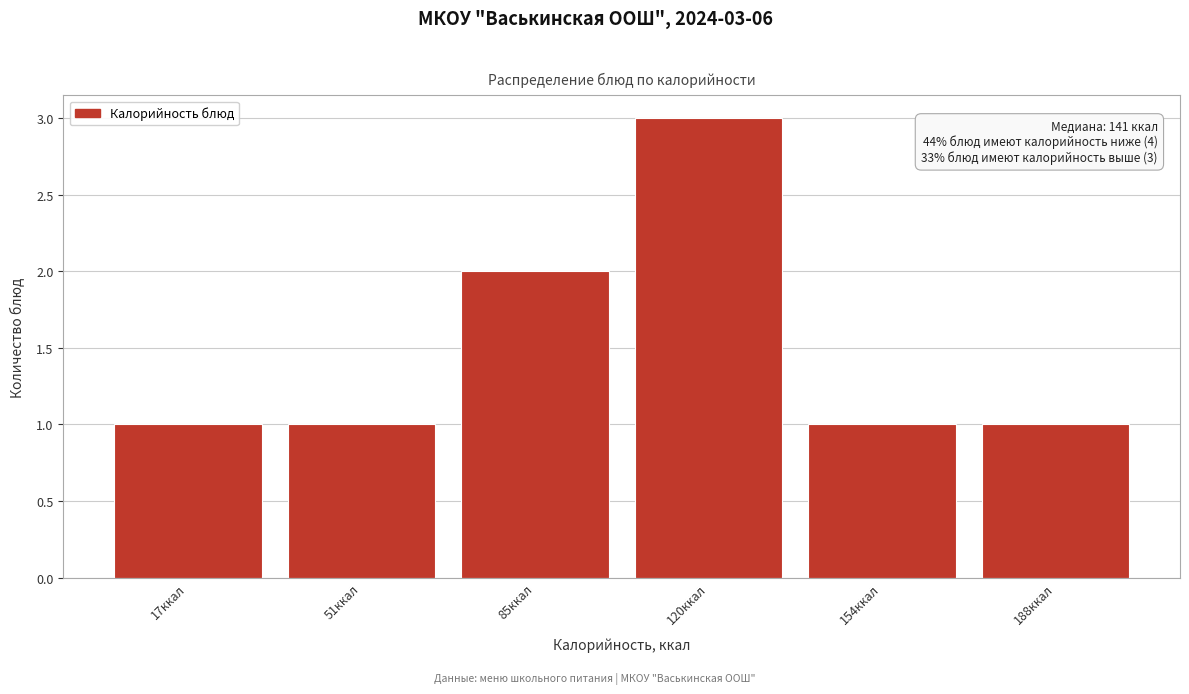

Reading right to left, list all the values displayed in this chart.

1	1	3	2	1	1